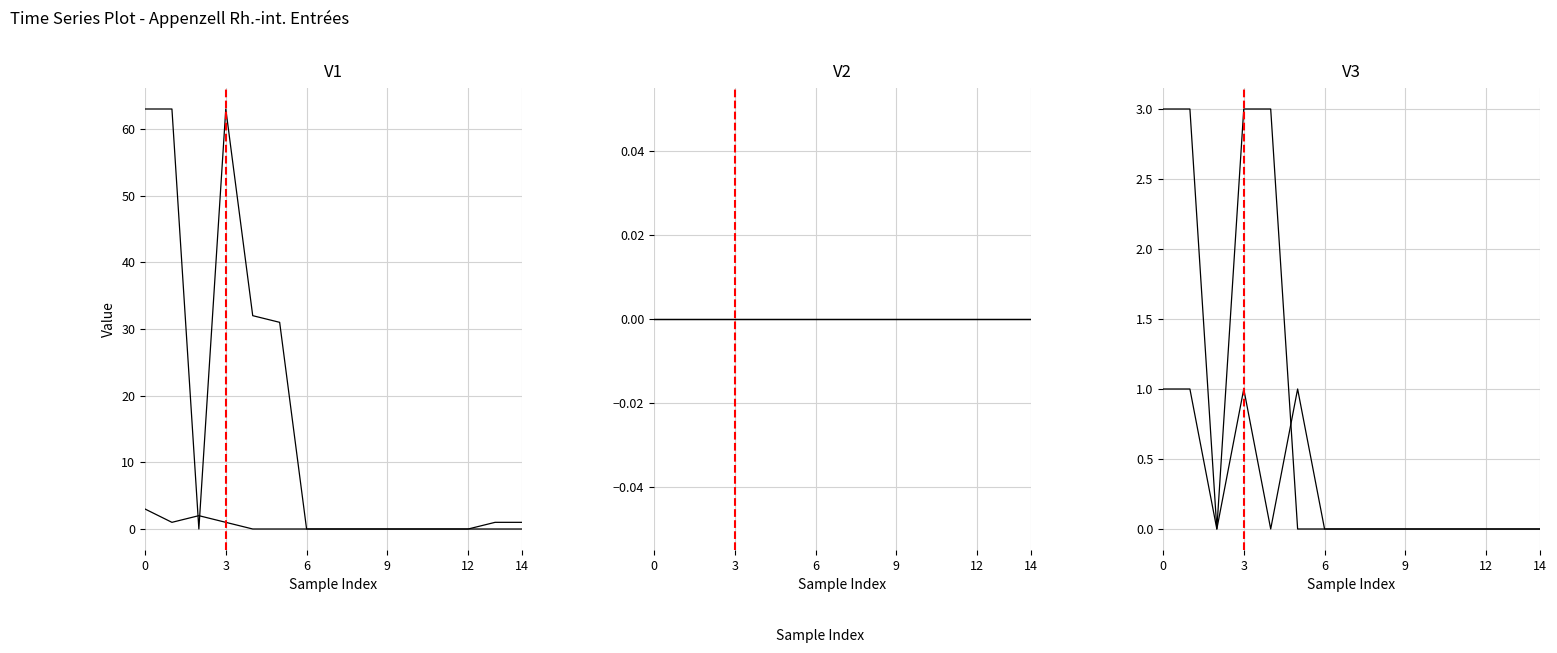

List the series in order of their peak value, highest first.

Activités lucrative non contingentée, Activité lucrative contingentée, Permis de séjour sans activité lucrative, Autres entrées, Regroupement familial, Formation et formation continue